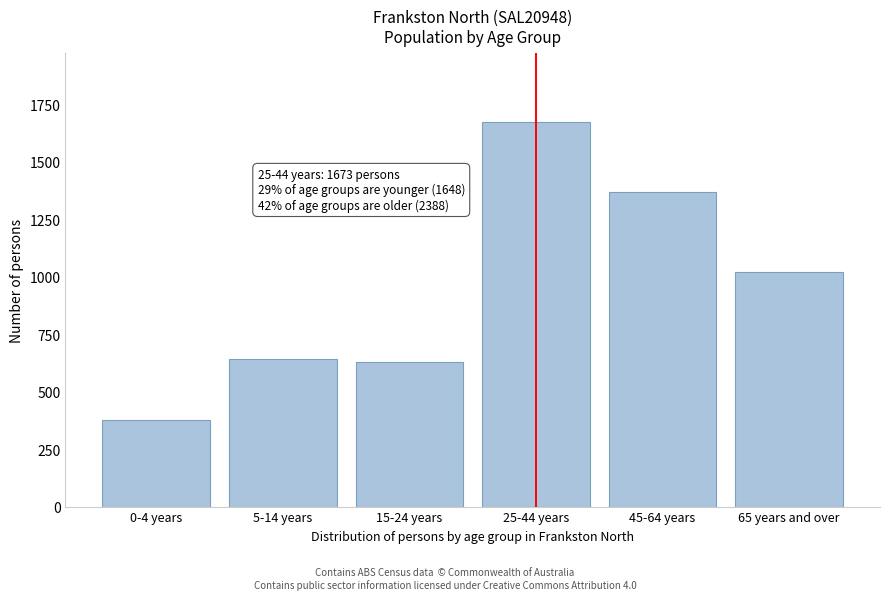

Reading left to right, what are all the values shown in this chart?

0-4 years=376	5-14 years=643	15-24 years=629	25-44 years=1673	45-64 years=1368	65 years and over=1020